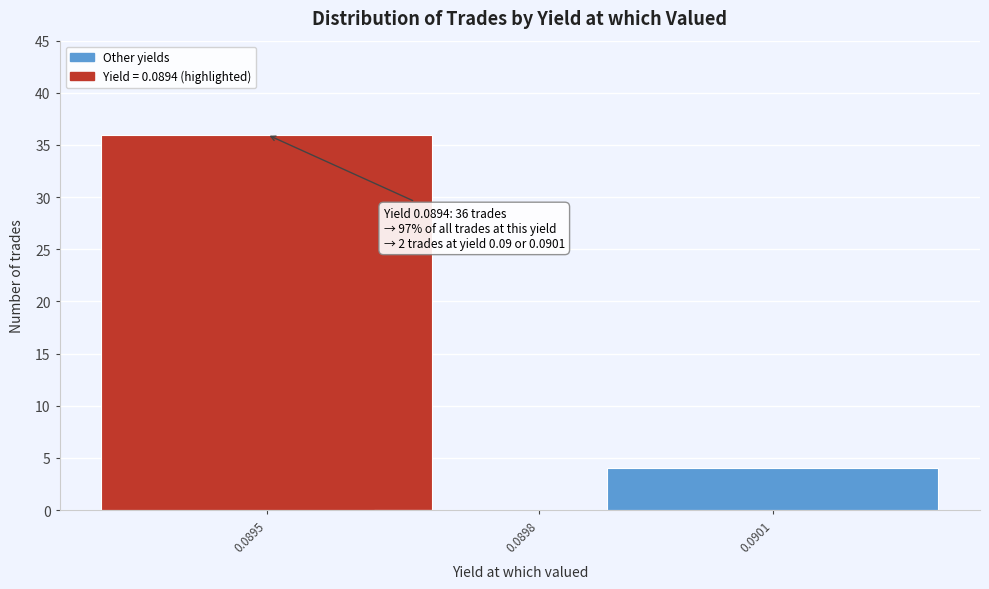

Reading left to right, transcribe all the data shown in this chart.

0.0895=36	0.0898=0	0.0901=4